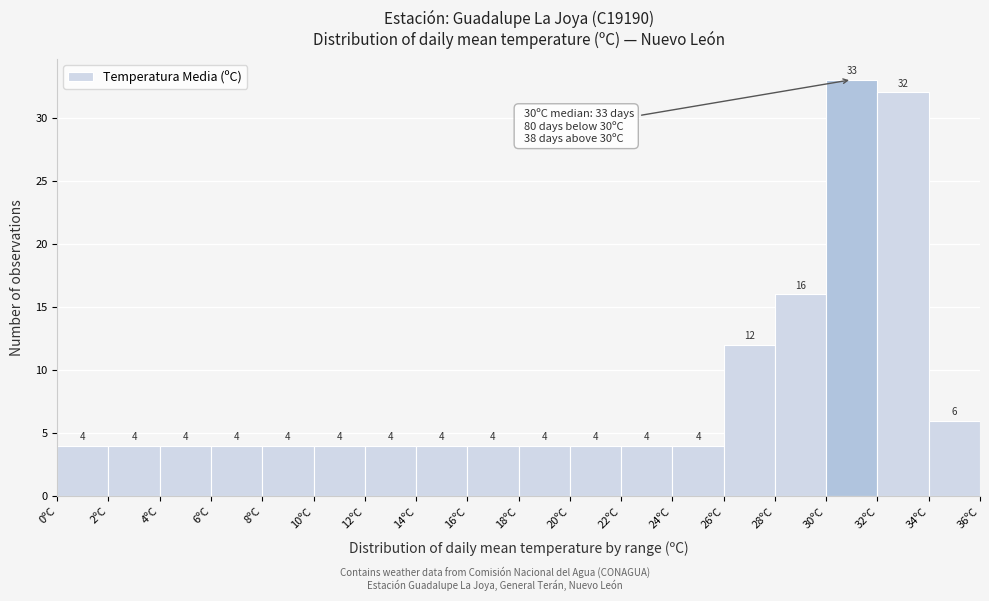

How tall is the bar that spans 8 to 10 on the x-axis?

4